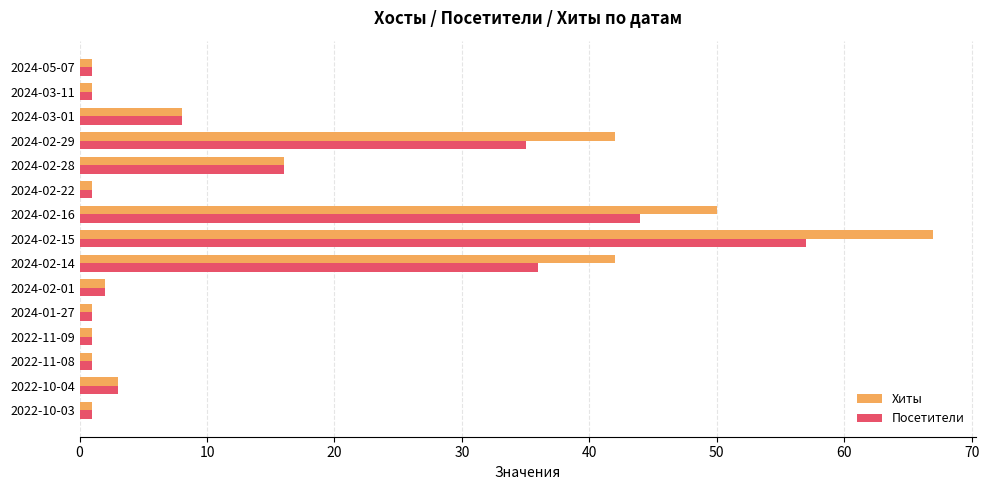

Is it true that Хиты equals 1 at 2022-10-03?

True